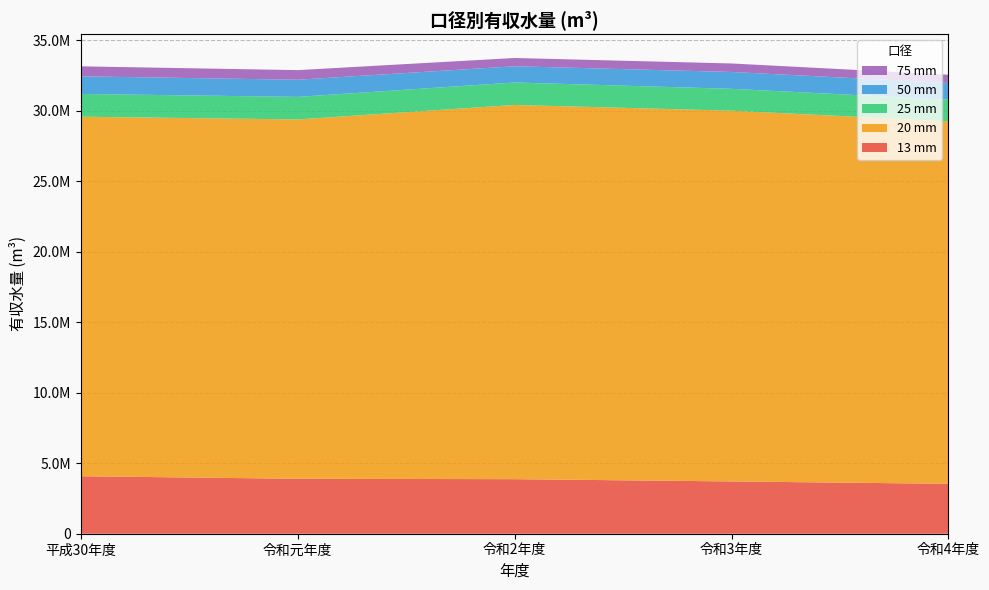

Reading right to left, extract all data points from this chart.

13 mm: 3539575	3707126	3867609	3895279	4075895
20 mm: 25700012	26286221	26530964	25477405	25490733
25 mm: 1534460	1549440	1594419	1599069	1613934
50 mm: 1186362	1195233	1151037	1215759	1249287
75 mm: 582374	602791	584851	680953	707281